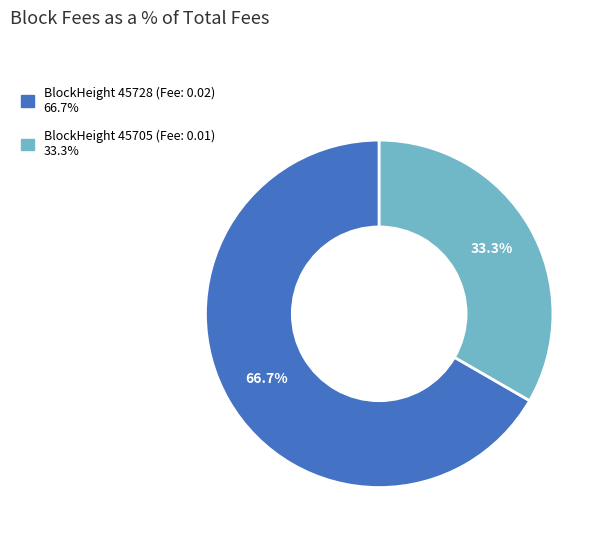

Is there a majority slice in this chart?

Yes